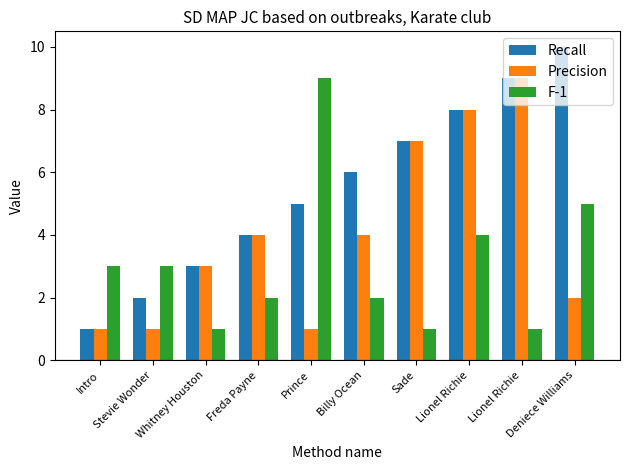

Which has a higher value, Stevie Wonder or Billy Ocean?

Billy Ocean